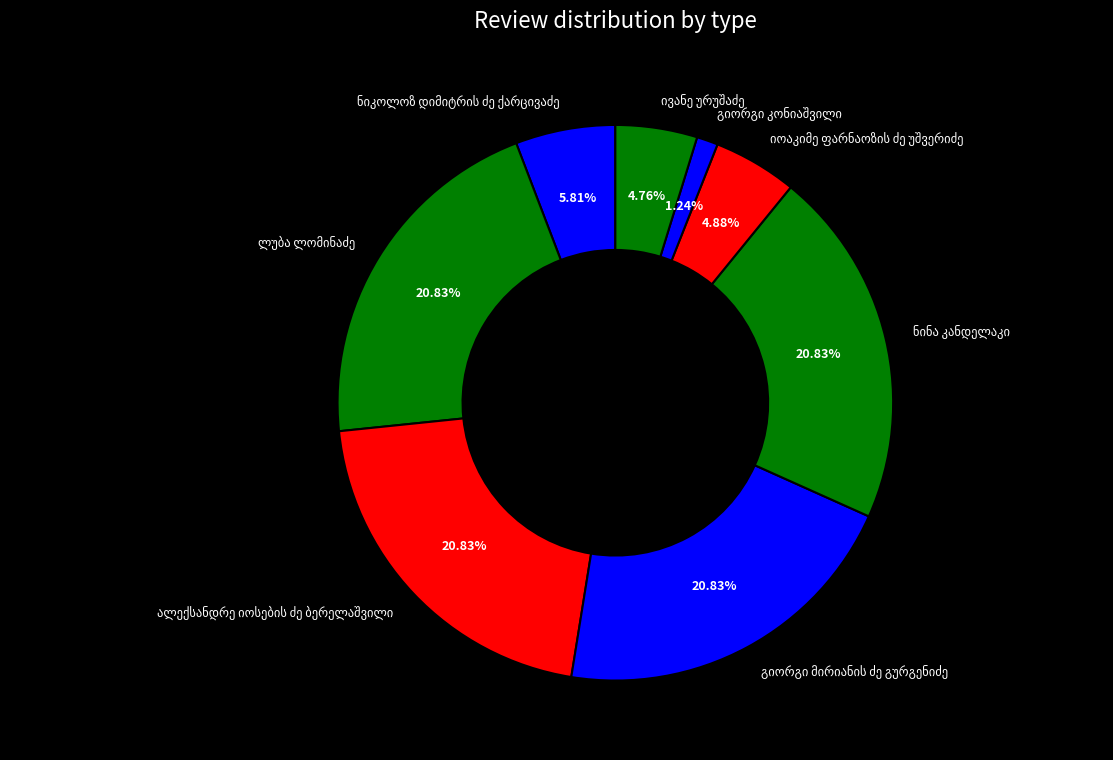

How many slices are in this pie chart?

8